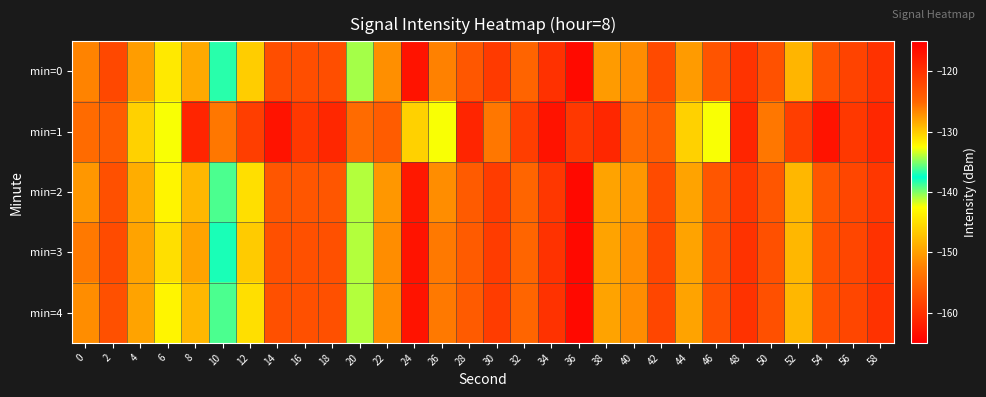

Reading right to left, what are all the values shown in this chart?

min=0: 58=-120.0	56=-121.7	54=-123.3	52=-128.9	50=-123.1	48=-120.1	46=-123.3	44=-127.6	42=-122.4	40=-127.0	38=-127.7	36=-163.9	34=-119.9	32=-124.9	30=-120.8	28=-123.6	26=-126.4	24=-117.0	22=-127.0	20=-140.7	18=-122.8	16=-122.8	14=-122.8	12=-130.1	10=-138.3	8=-128.3	6=-131.5	4=-127.7	2=-122.1	0=-126.5
min=1: 58=-119.0	56=-120.6	54=-117.0	52=-121.2	50=-125.9	48=-118.8	46=-132.7	44=-130.2	42=-124.2	40=-125.3	38=-119.0	36=-120.6	34=-117.0	32=-121.2	30=-125.9	28=-118.8	26=-132.7	24=-130.2	22=-124.2	20=-125.3	18=-119.0	16=-120.6	14=-117.0	12=-121.2	10=-125.9	8=-118.8	6=-132.7	4=-130.2	2=-124.2	0=-125.3
min=2: 58=-120.5	56=-122.0	54=-123.5	52=-129.0	50=-123.5	48=-120.5	46=-123.5	44=-128.0	42=-122.5	40=-127.5	38=-128.0	36=-164.0	34=-120.5	32=-125.0	30=-121.0	28=-124.0	26=-127.0	24=-117.5	22=-127.5	20=-141.0	18=-123.5	16=-123.5	14=-123.5	12=-131.0	10=-139.0	8=-129.0	6=-132.0	4=-128.5	2=-123.0	0=-127.5
min=3: 58=-120.0	56=-122.0	54=-123.0	52=-129.0	50=-123.0	48=-120.0	46=-123.0	44=-128.0	42=-122.0	40=-127.0	38=-128.0	36=-164.0	34=-120.0	32=-125.0	30=-121.0	28=-124.0	26=-126.0	24=-117.0	22=-127.0	20=-141.0	18=-123.0	16=-123.0	14=-123.0	12=-130.0	10=-138.0	8=-128.0	6=-131.0	4=-128.0	2=-122.5	0=-126.0
min=4: 58=-120.0	56=-122.0	54=-123.0	52=-129.0	50=-123.0	48=-120.0	46=-123.0	44=-128.0	42=-122.0	40=-127.0	38=-128.0	36=-164.0	34=-120.0	32=-125.0	30=-121.0	28=-124.0	26=-126.0	24=-117.0	22=-127.0	20=-141.0	18=-123.0	16=-123.0	14=-123.0	12=-131.0	10=-139.0	8=-129.0	6=-132.0	4=-128.0	2=-123.0	0=-127.0